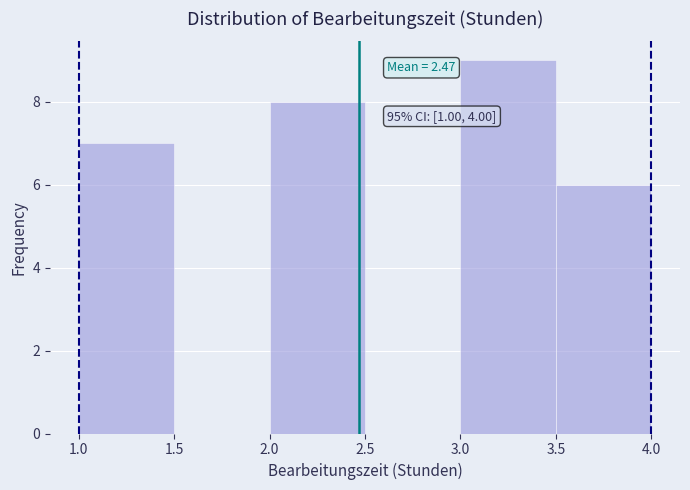

Over which range of the x-axis is the bar tallest?

3.0 to 3.5